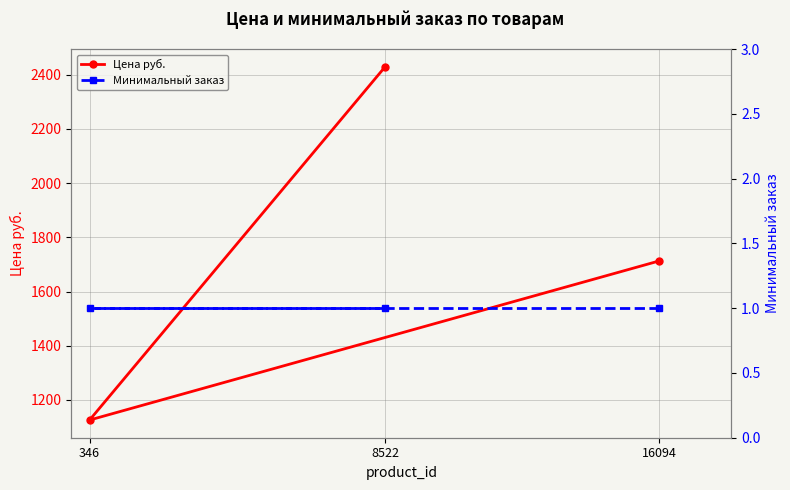

Which series has the largest range (max minus min)?

Цена руб.